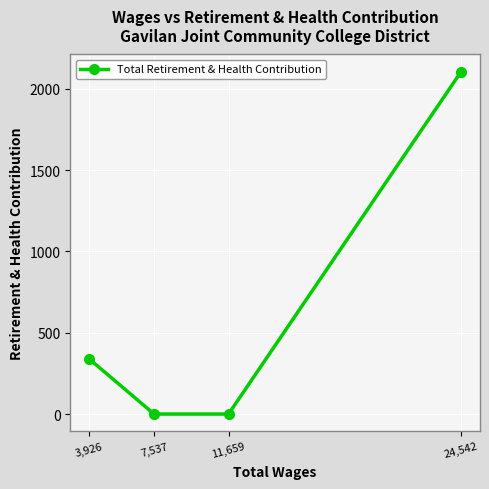

Which has a higher value, 24,542 or 7,537?

24,542